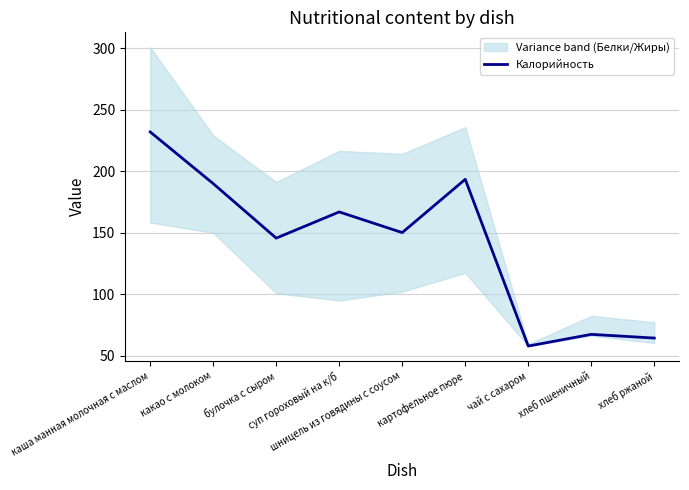

Approximately how many times larger is the value at чай с сахаром compared to булочка с сыром?

0.4